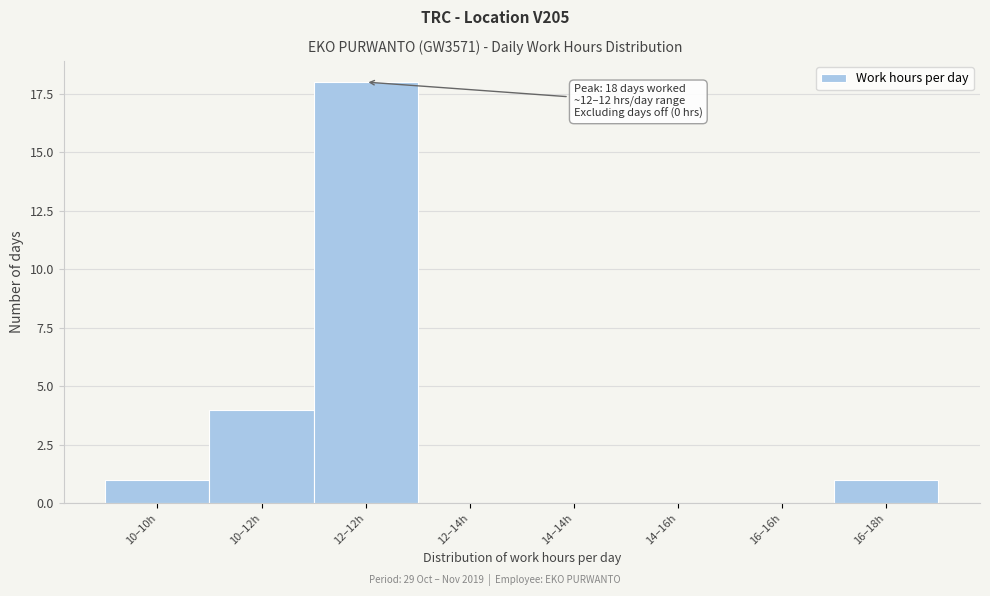

Reading left to right, what are all the values shown in this chart?

10–10h=1	10–12h=4	12–12h=18	12–14h=0	14–14h=0	14–16h=0	16–16h=0	16–18h=1